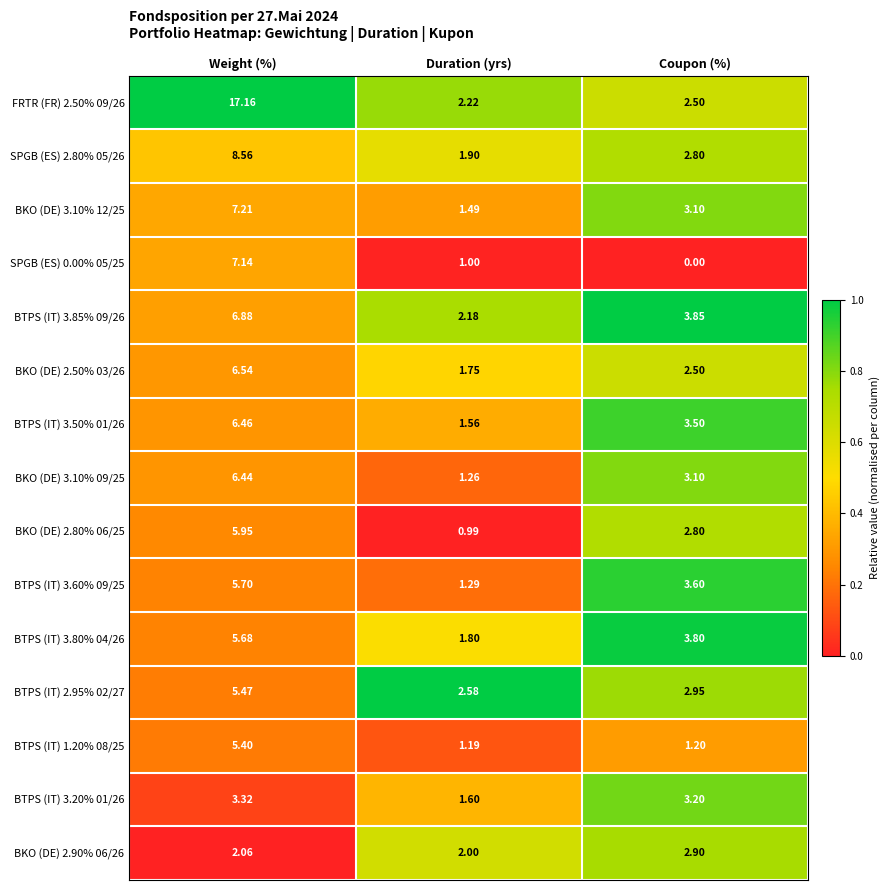

At which category does the chart reach its peak across all series?

Weight (%)